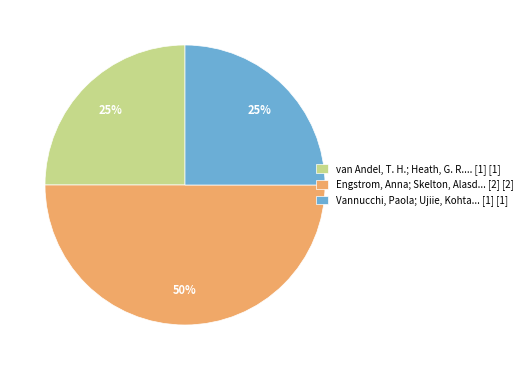

To the nearest percent, what is the difference between the largest and smallest slice percentages?

25%